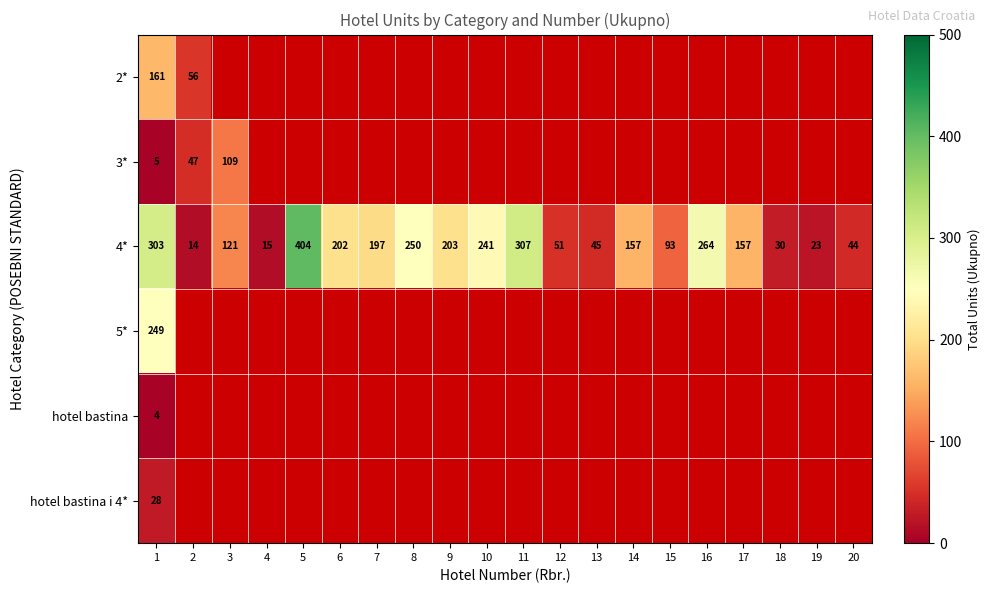

How many distinct data groups are displayed?

6